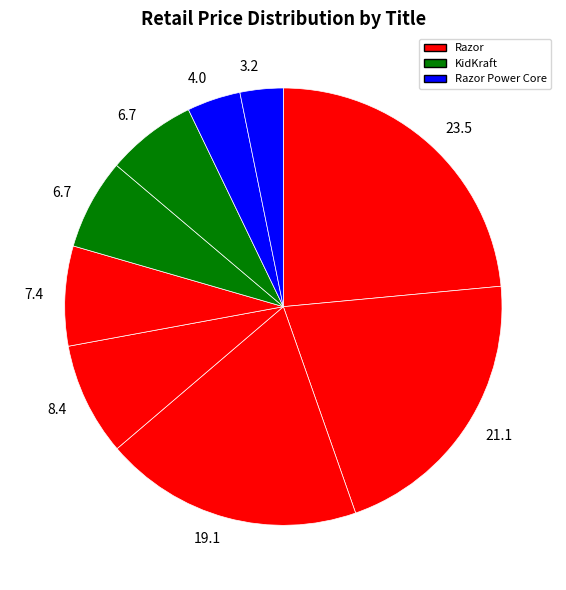

Count the number of slices in the pie.

9